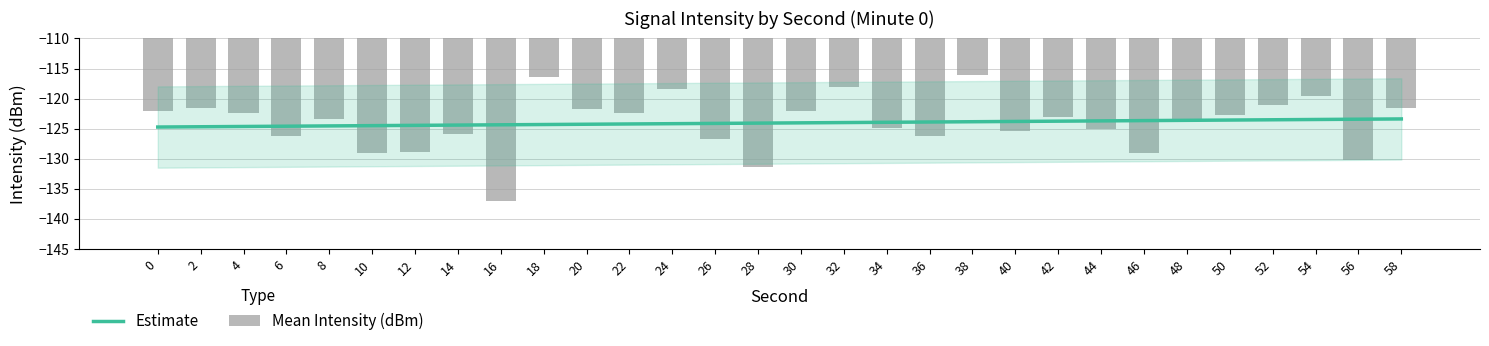

What is the greatest value displayed?

-116.0